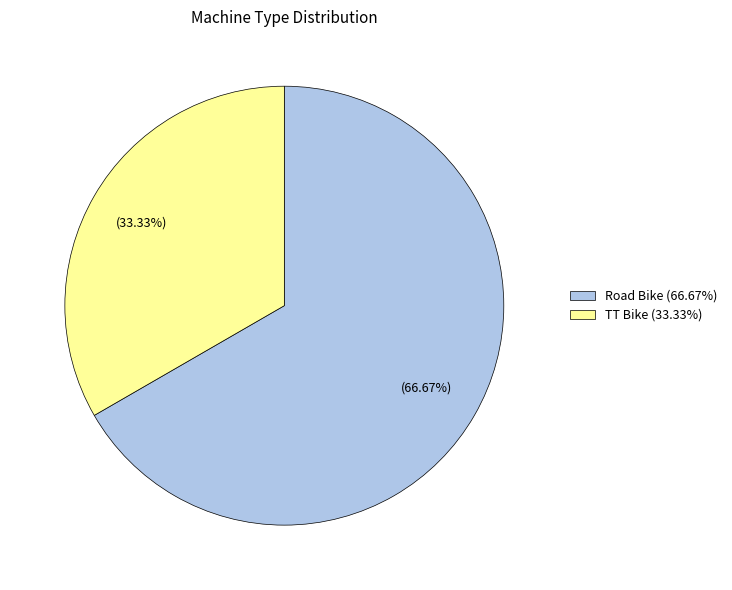

Rank the categories by value from lowest to highest.

TT Bike, Road Bike